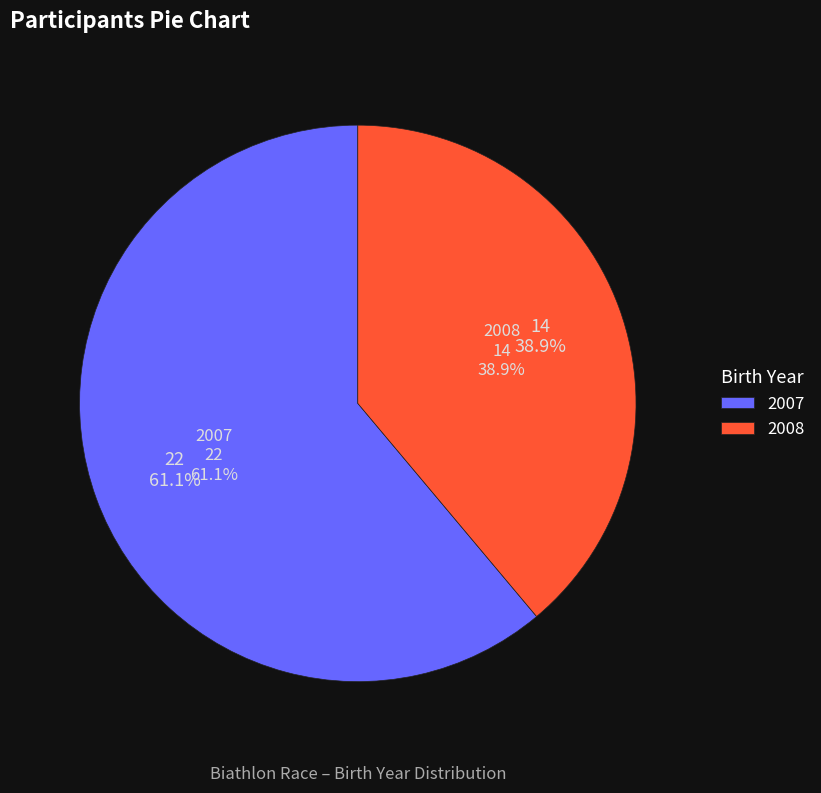

Does 2007 represent more than half of the total?

Yes